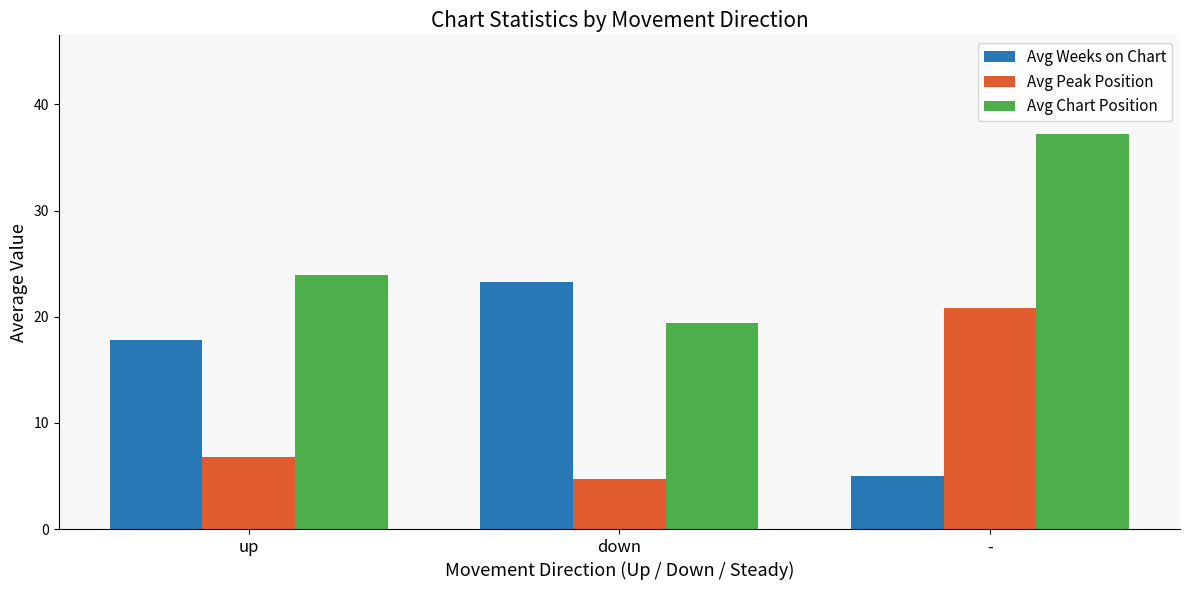

What are all the series names shown in the legend?

Avg Weeks on Chart, Avg Peak Position, Avg Chart Position